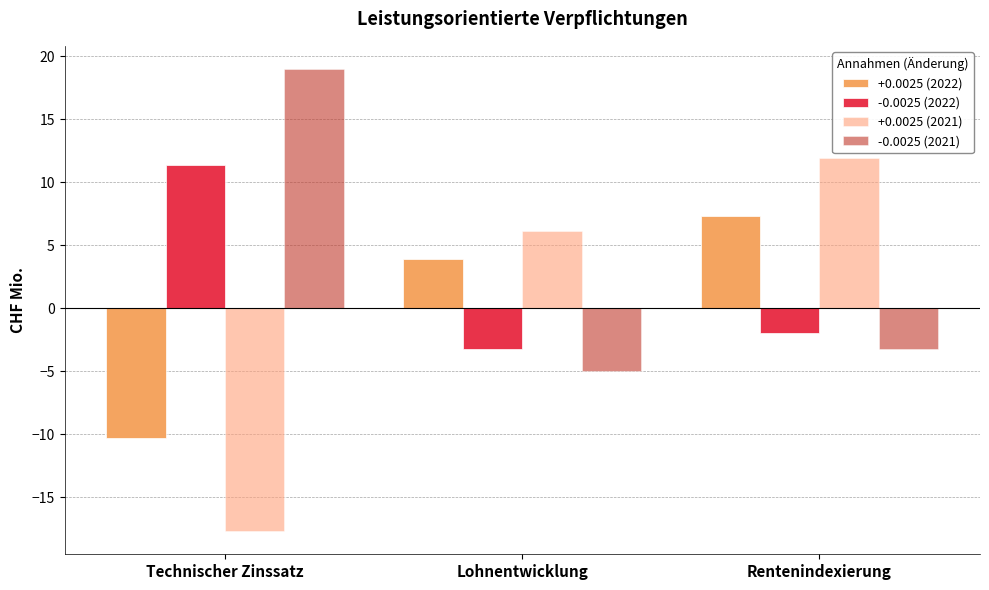

Does the chart contain any negative values?

Yes